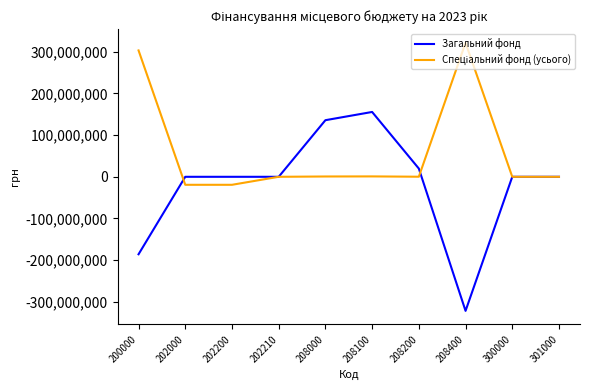

Which series changed the most between 208000 and 300000?

Загальний фонд